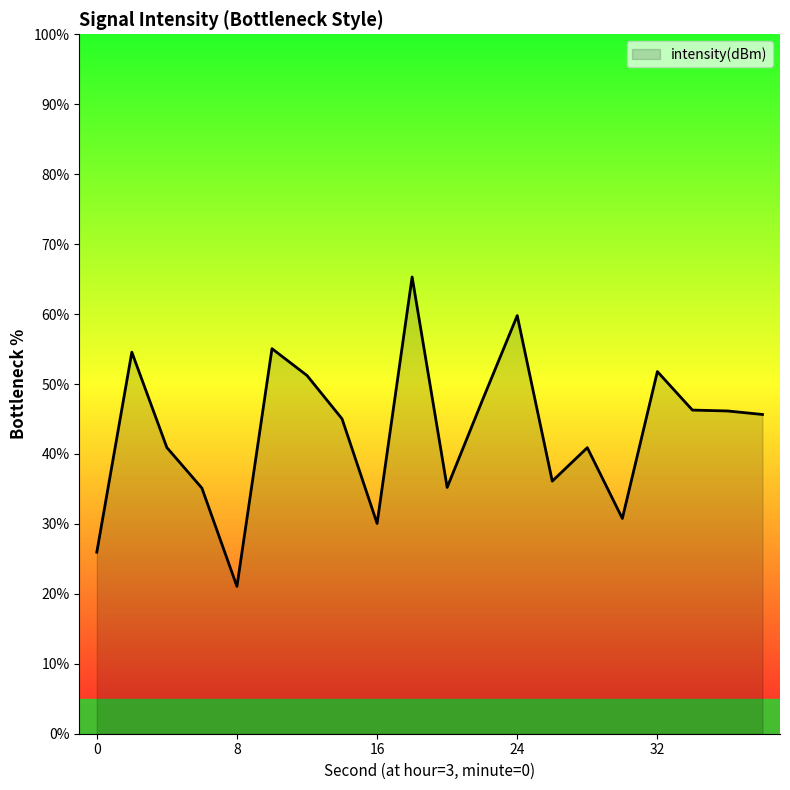

How many lines are shown in the chart?

1